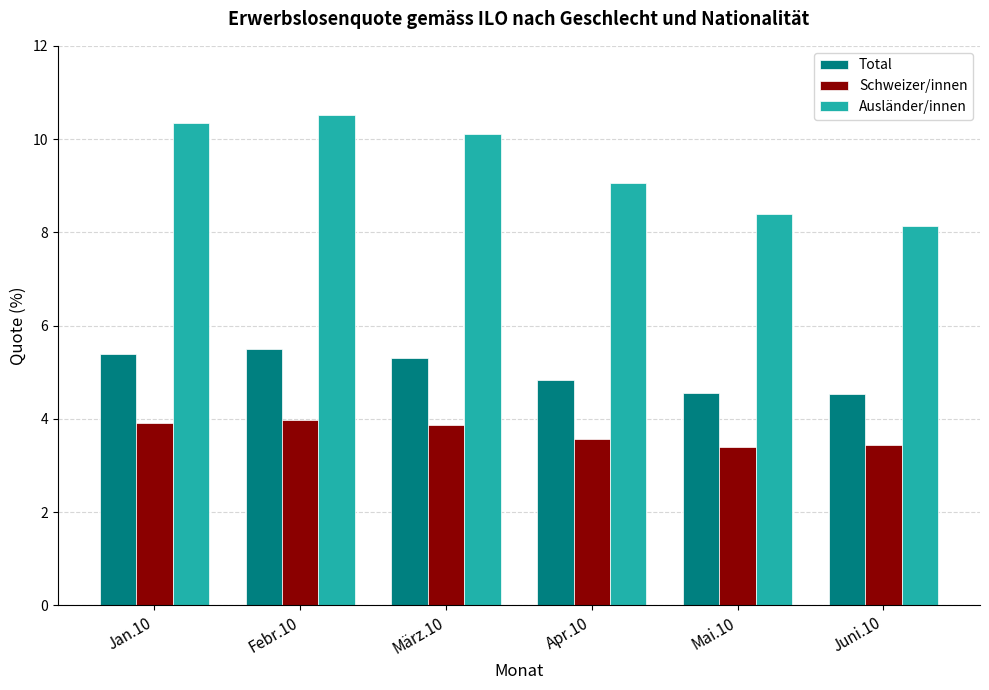

What is the lowest value of the Ausländer/innen series?

8.1